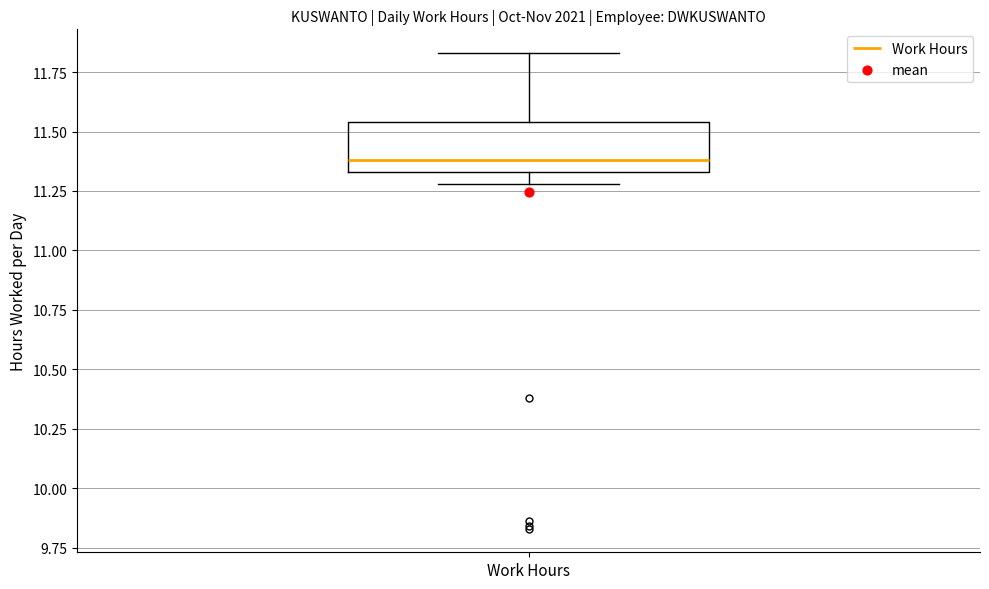

Where does the median line of the box for Work Hours sit on the y-axis? The values are not printed on the chart, so give them approximately, as read against the axis.

11.40